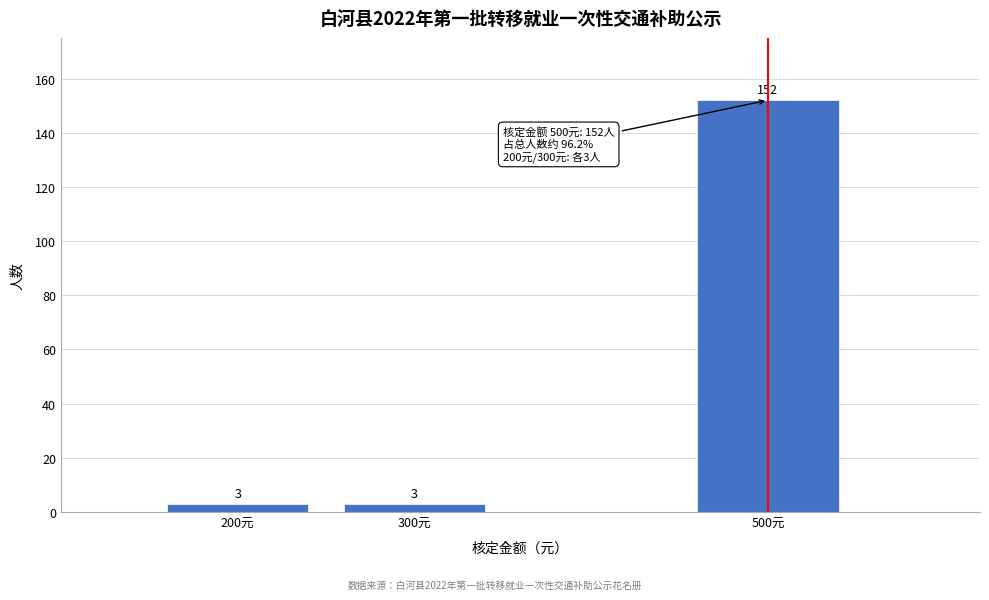

Reading left to right, transcribe all the data shown in this chart.

200元=3	300元=3	500元=152